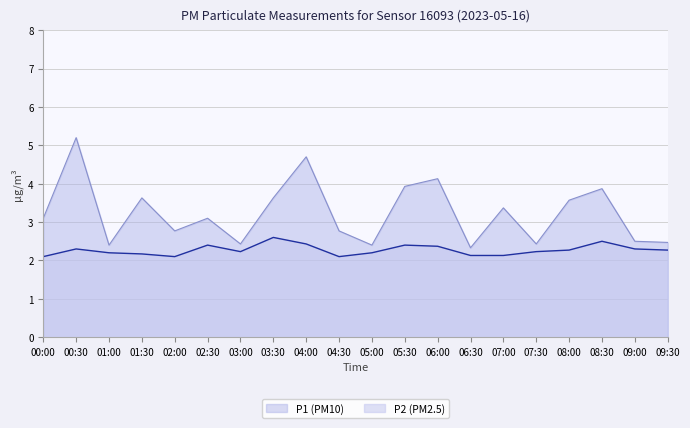

True or false: P1 and P2 cross at least once.

False